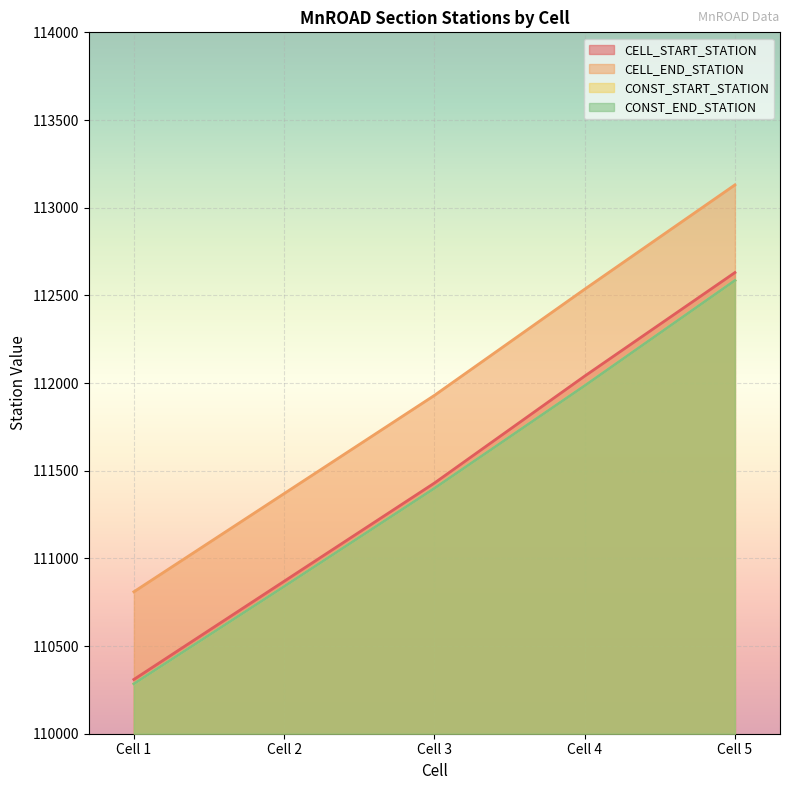

True or false: CONST_START_STATION and CELL_START_STATION intersect in this chart.

False